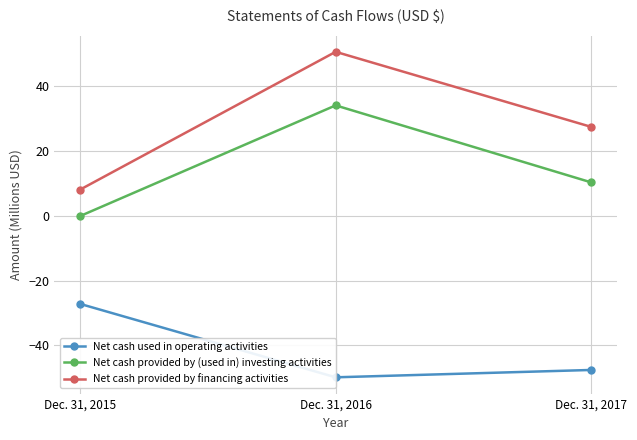

What are all the series names shown in the legend?

Net cash used in operating activities, Net cash provided by (used in) investing activities, Net cash provided by financing activities